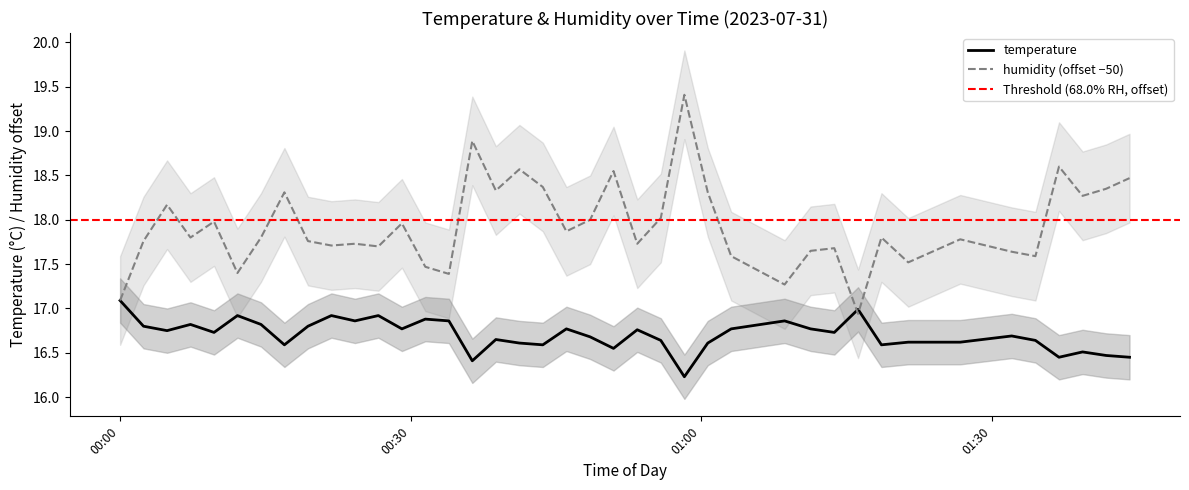

How many interior local peaks does the humidity series have?

13